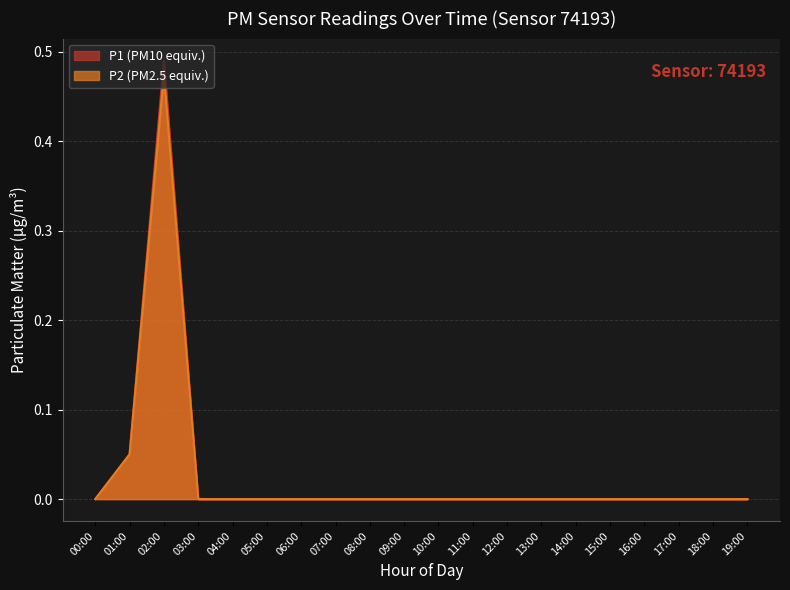

True or false: P1 has a value of 0.2 at 03:00.

False